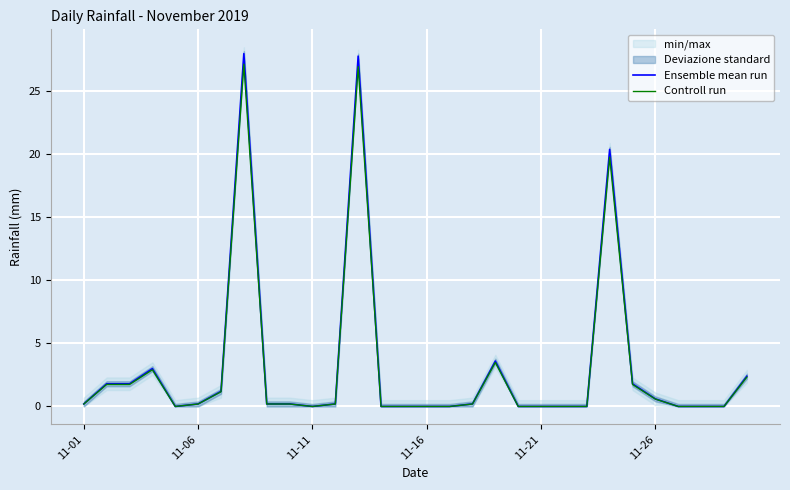

True or false: Ensemble mean run has a value of 45.7 at 12.

False